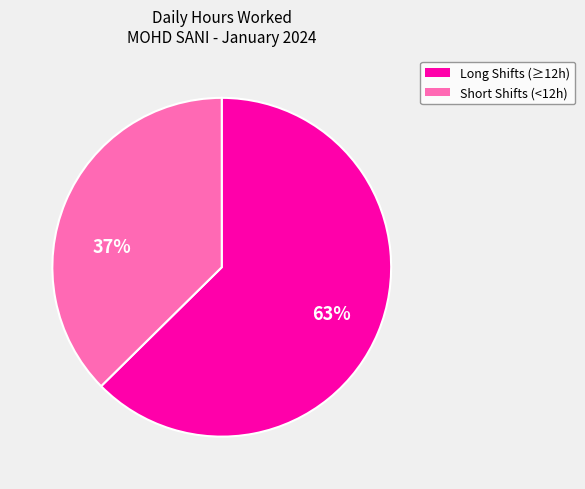

Is there a majority slice in this chart?

Yes